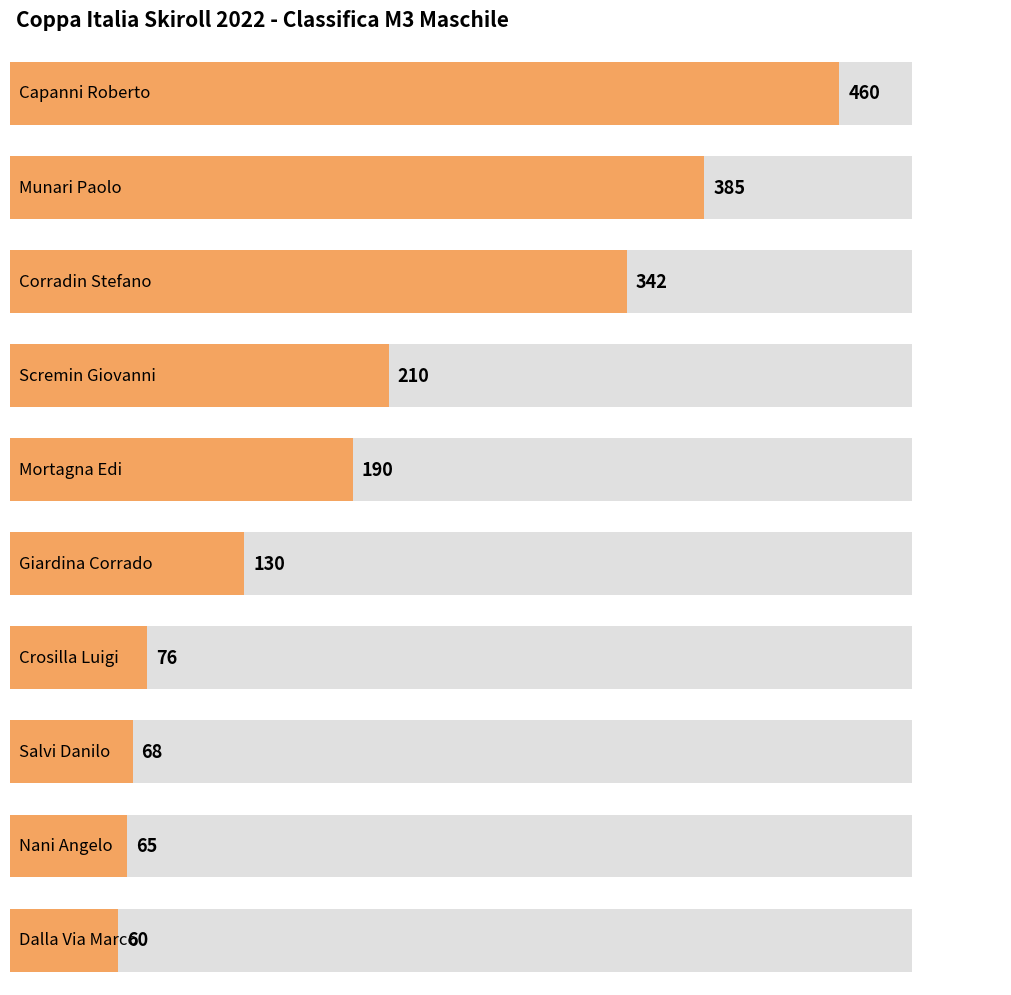

What is the greatest value displayed?

460